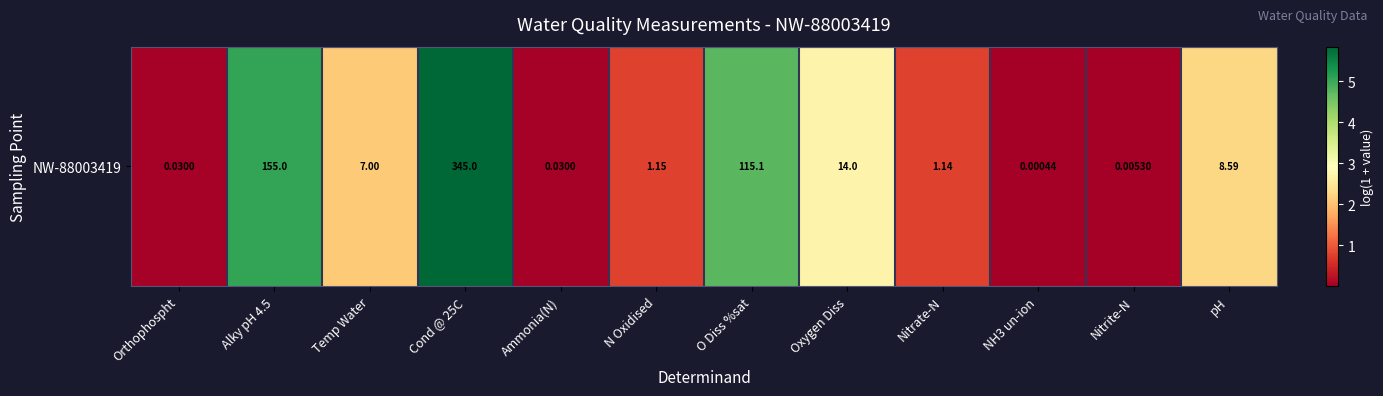

Is it true that the value at Oxygen Diss is 2.7?

True